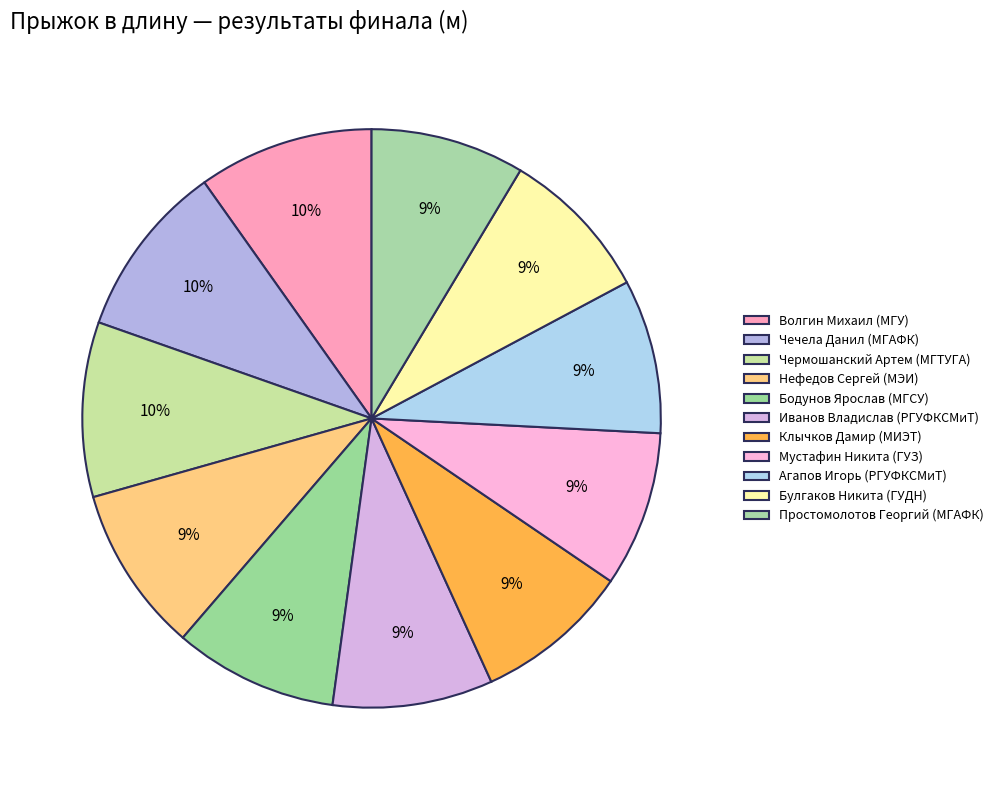

Count the number of slices in the pie.

11